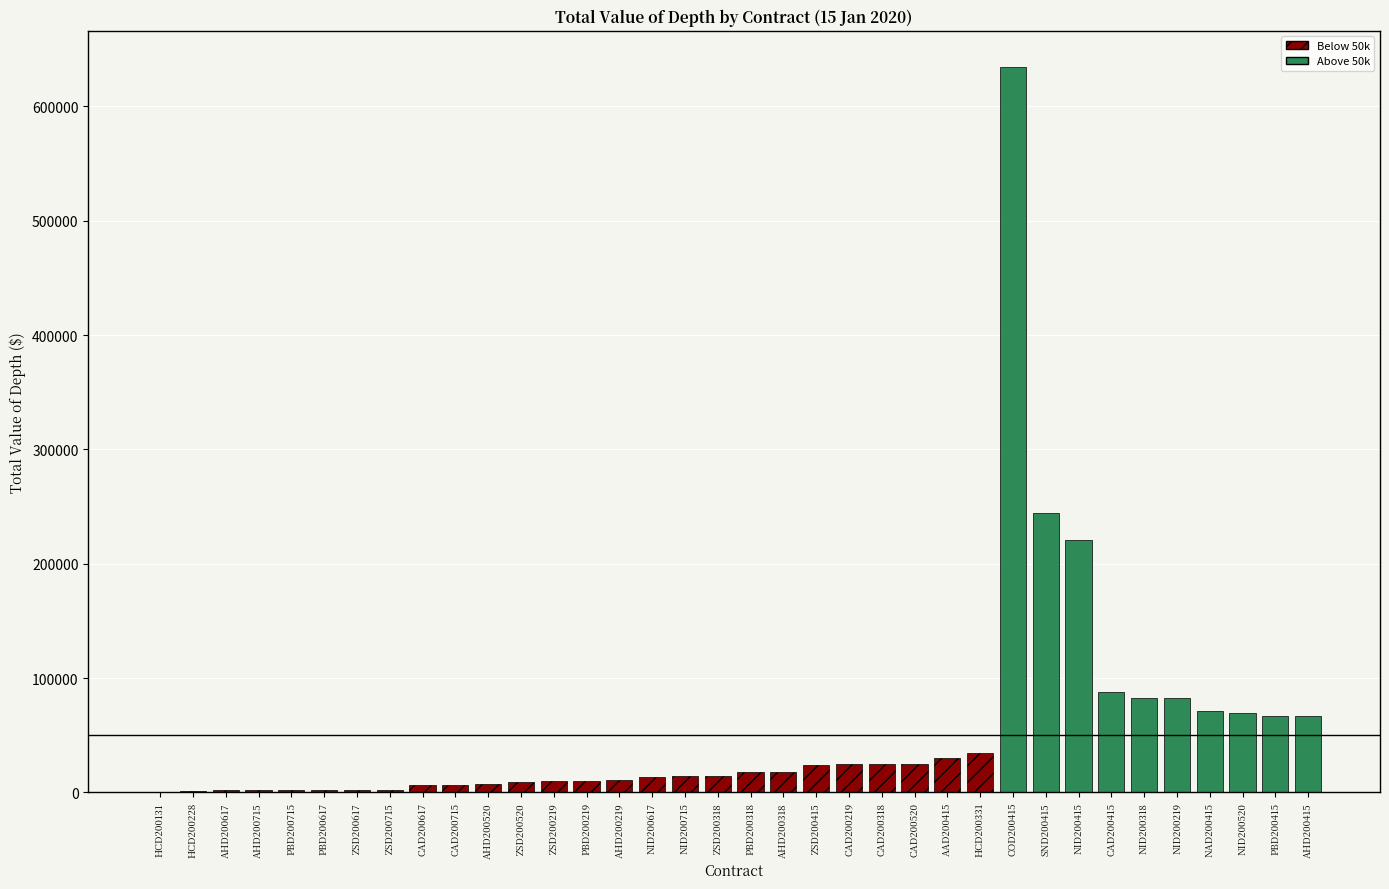

The chart shows a value of 244480.0 at 32. True or false?

True